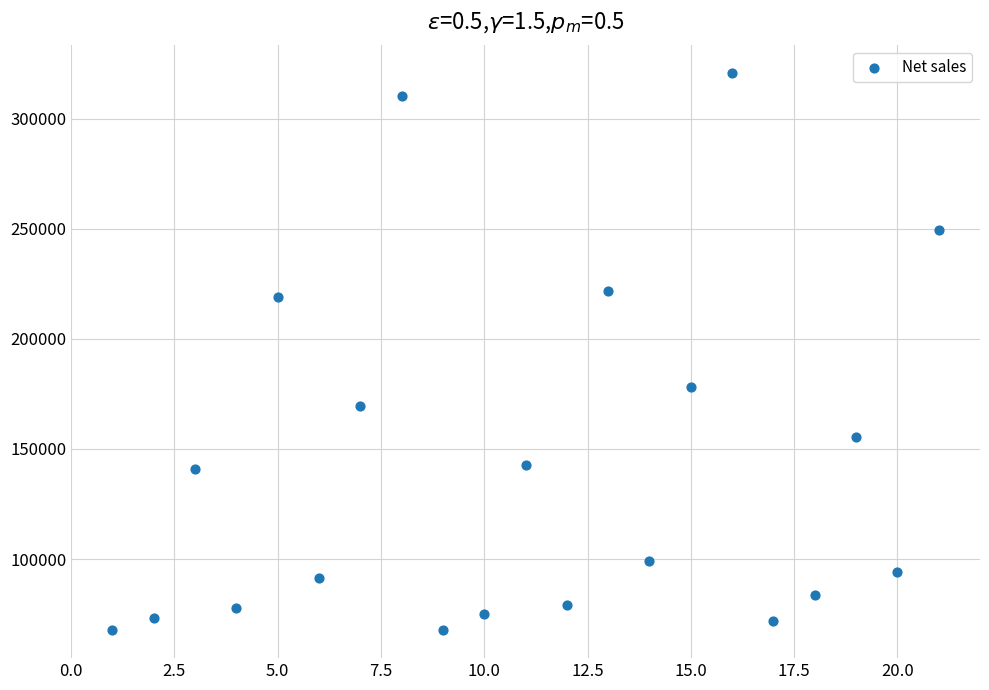

What is the range of X values (max minus min)?

20